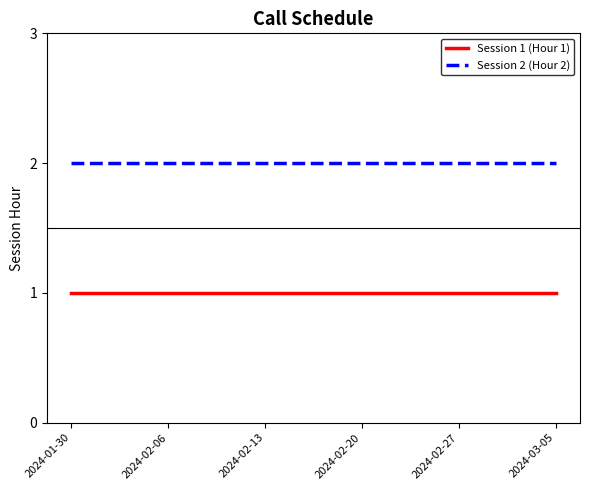

Reading left to right, list all the values displayed in this chart.

Session 1 (Hour 1): 2024-01-30=1	2024-02-06=1	2024-02-13=1	2024-02-20=1	2024-02-27=1	2024-03-05=1
Session 2 (Hour 2): 2024-01-30=2	2024-02-06=2	2024-02-13=2	2024-02-20=2	2024-02-27=2	2024-03-05=2